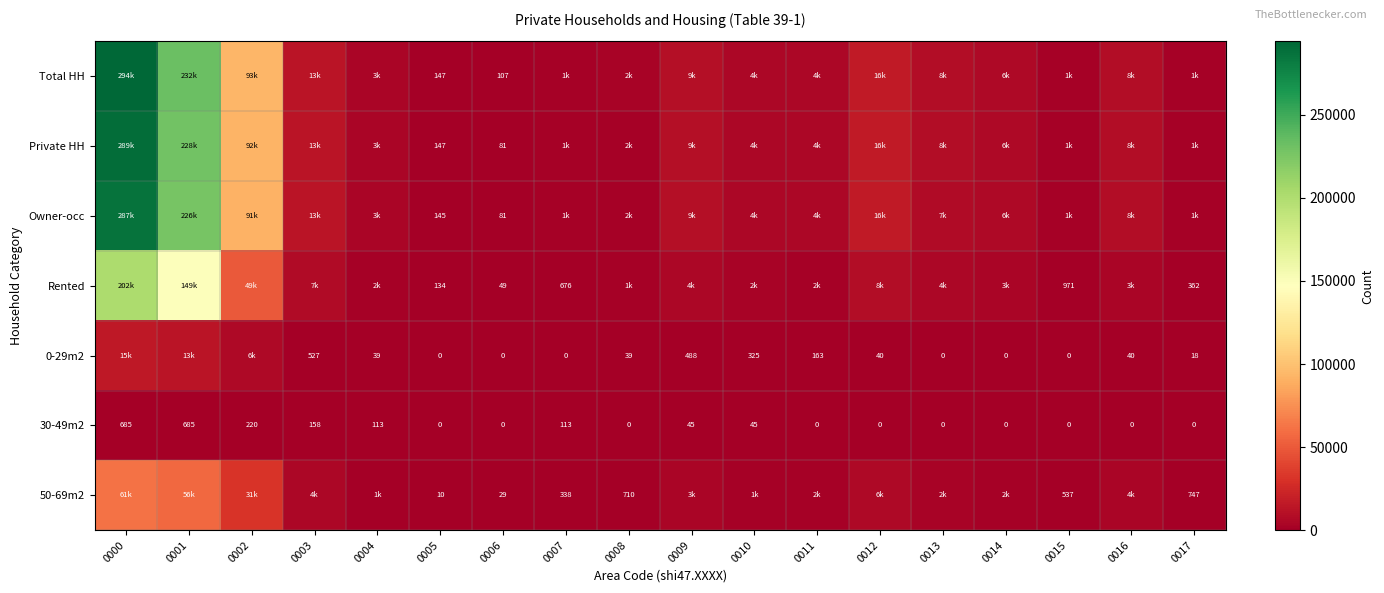

What is the difference between the 0-29m2 values at 0006 and 0011?

163